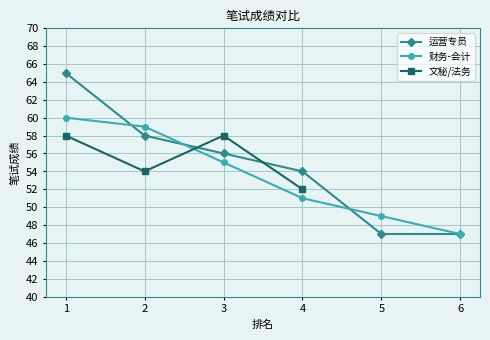

What are all the series names shown in the legend?

运营专员, 财务-会计, 文秘/法务